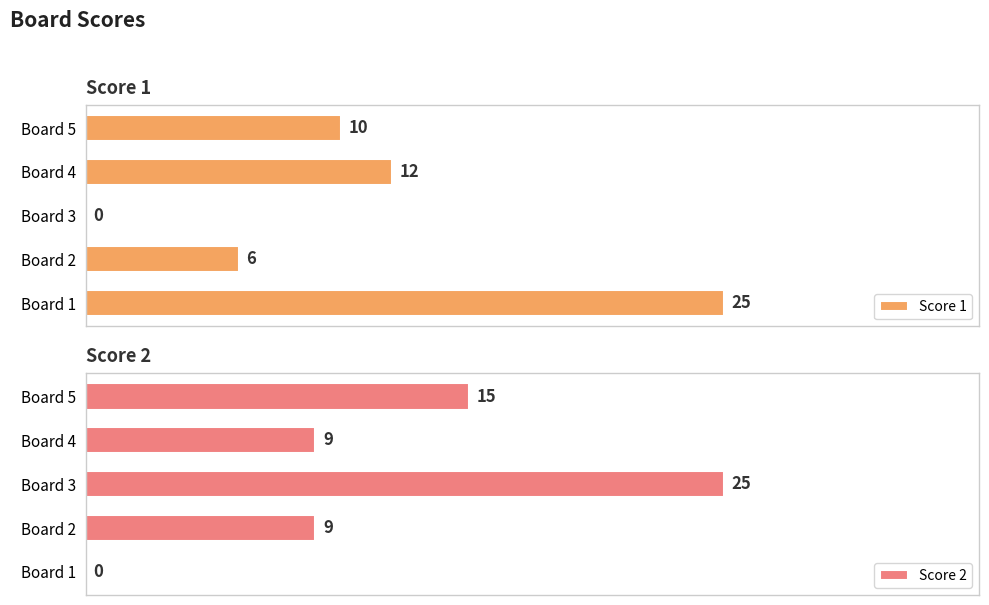

List the series in order of their overall mean, lowest first.

Score 1, Score 2